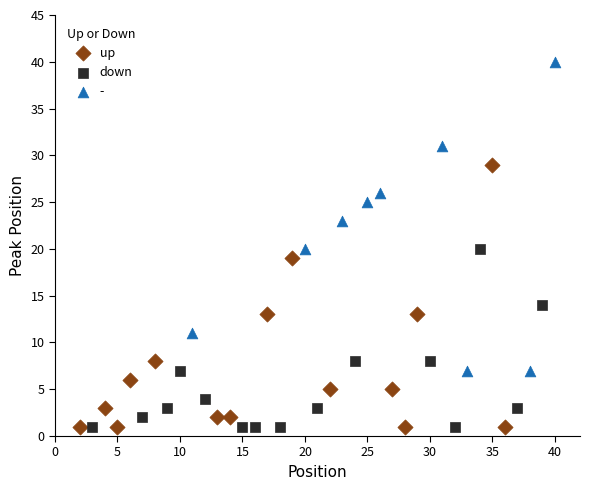

Which series has the widest spread of Y values?

-